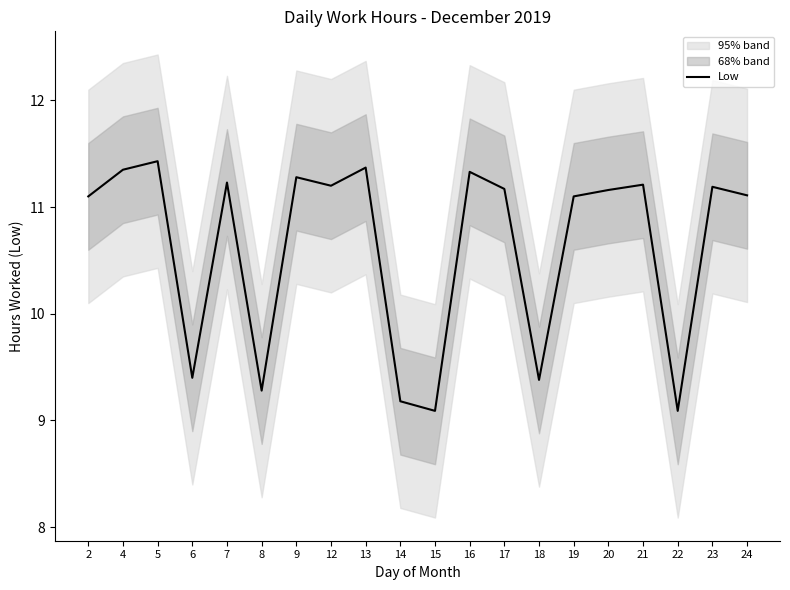

Rank the categories by value from highest to lowest.

5, 13, 4, 16, 9, 7, 21, 12, 23, 17, 20, 24, 2, 19, 6, 18, 8, 14, 15, 22